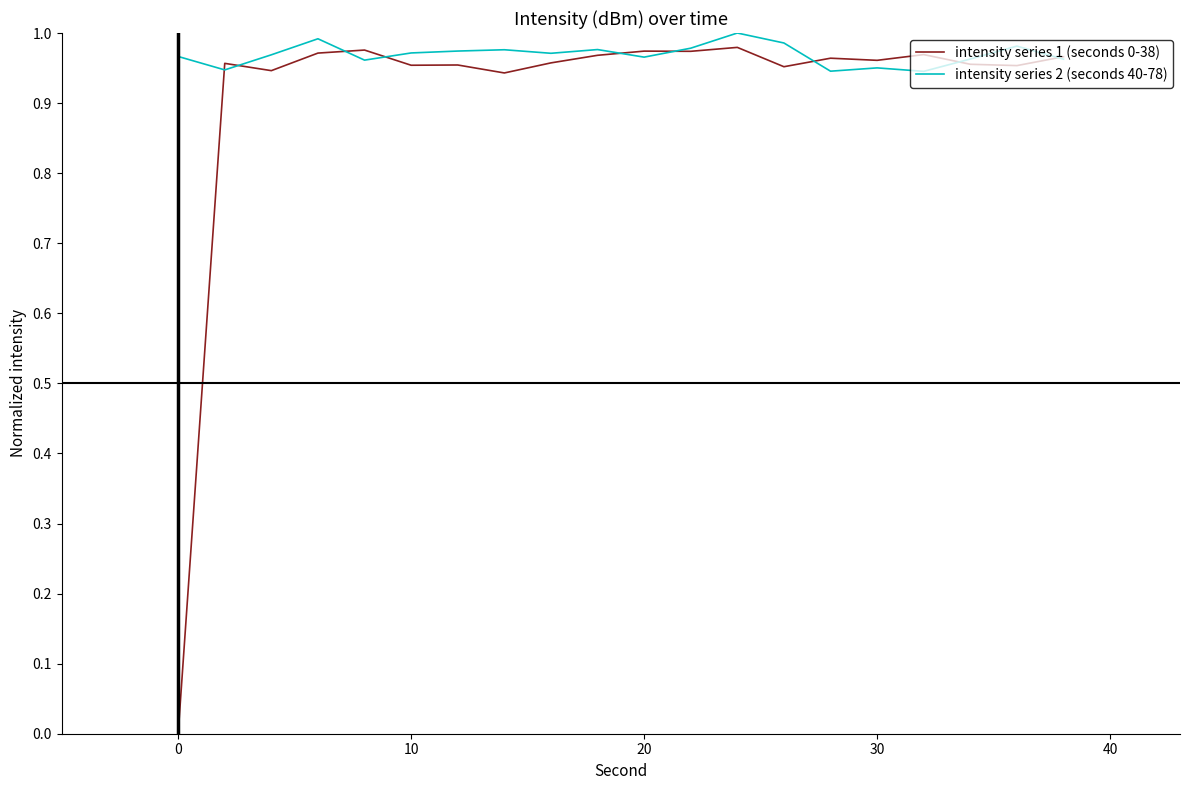

Which series has the largest range (max minus min)?

intensity series 1 (seconds 0-38)